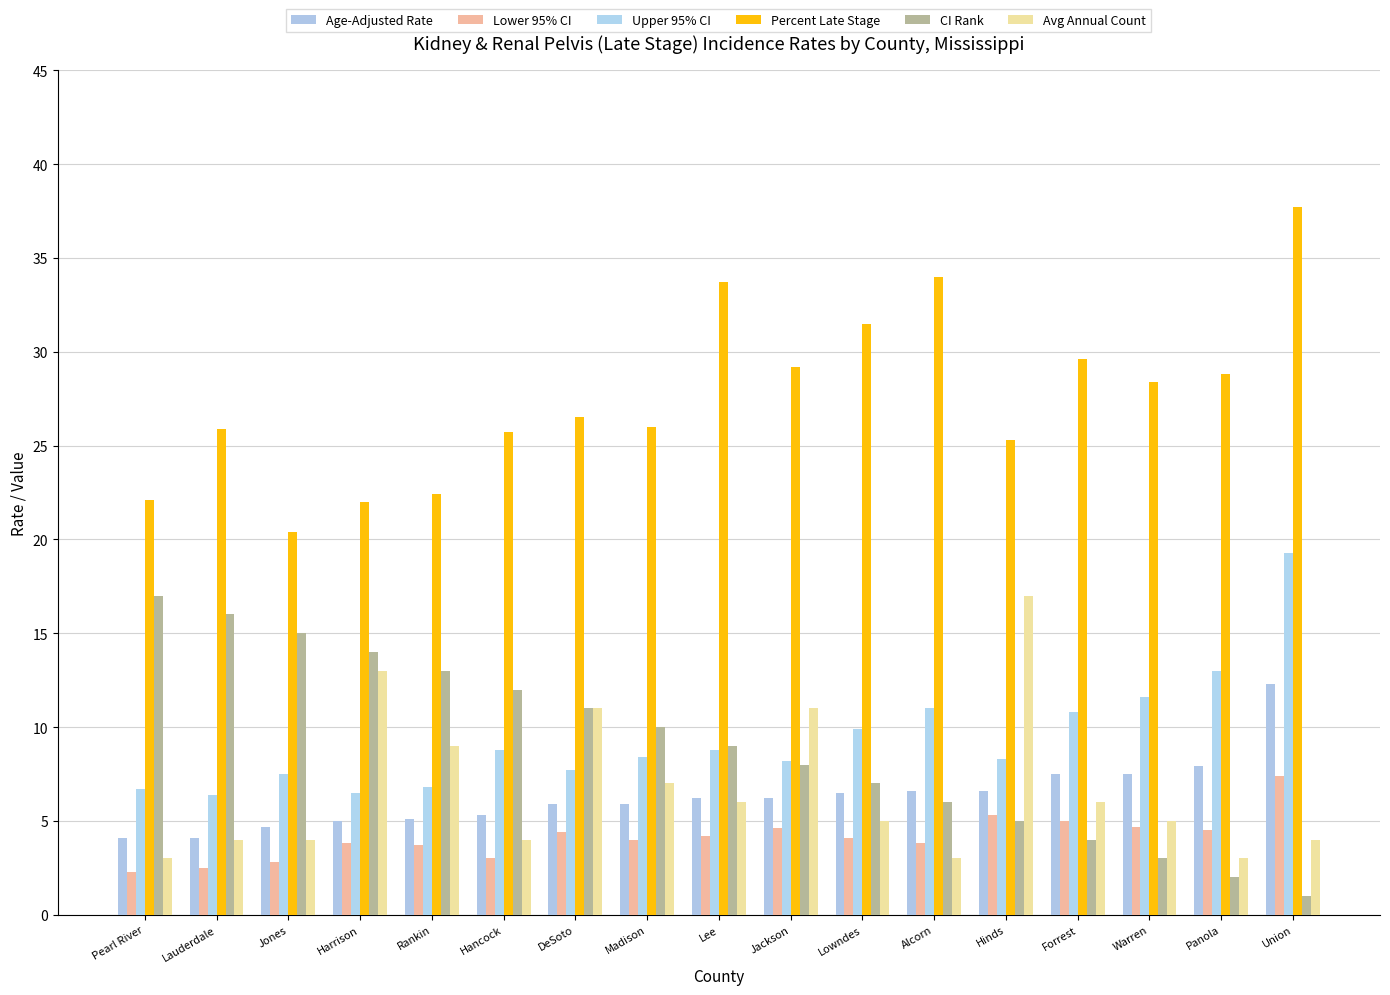

What is the total value across all series at Pearl River?

55.2